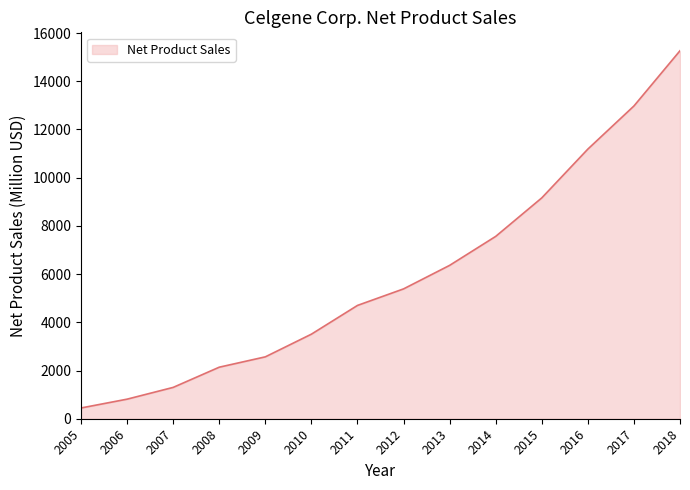

List the labels in order of value, largest first.

2018, 2017, 2016, 2015, 2014, 2013, 2012, 2011, 2010, 2009, 2008, 2007, 2006, 2005